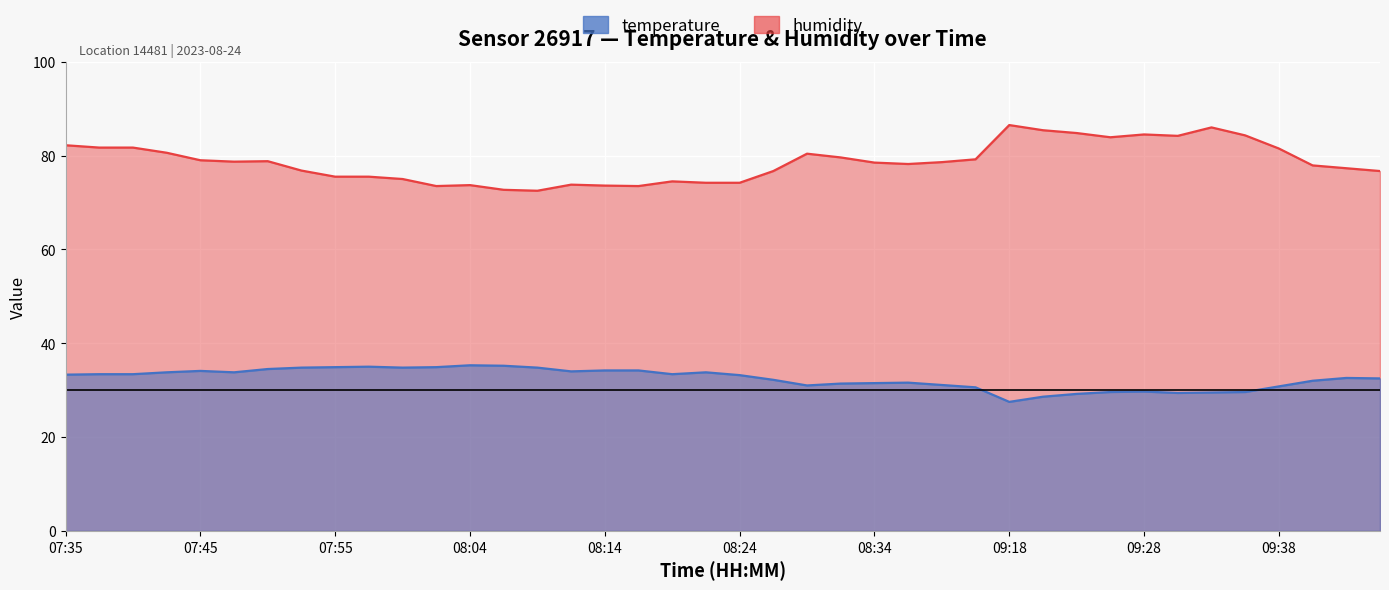

At which category is the sum across all series the highest?

07:35